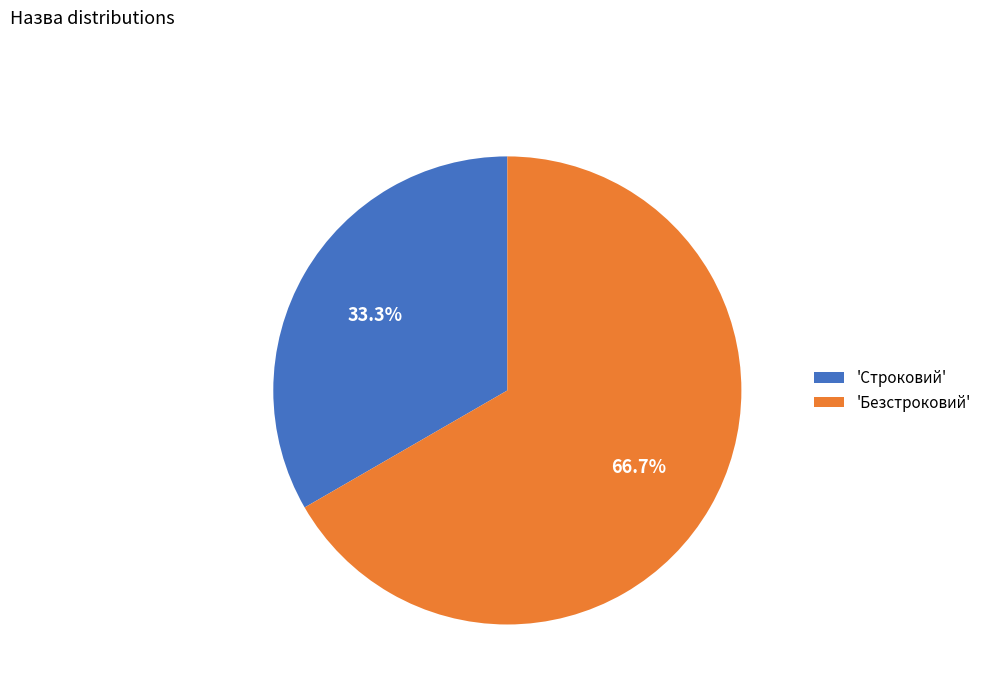

How many slices are in this pie chart?

2